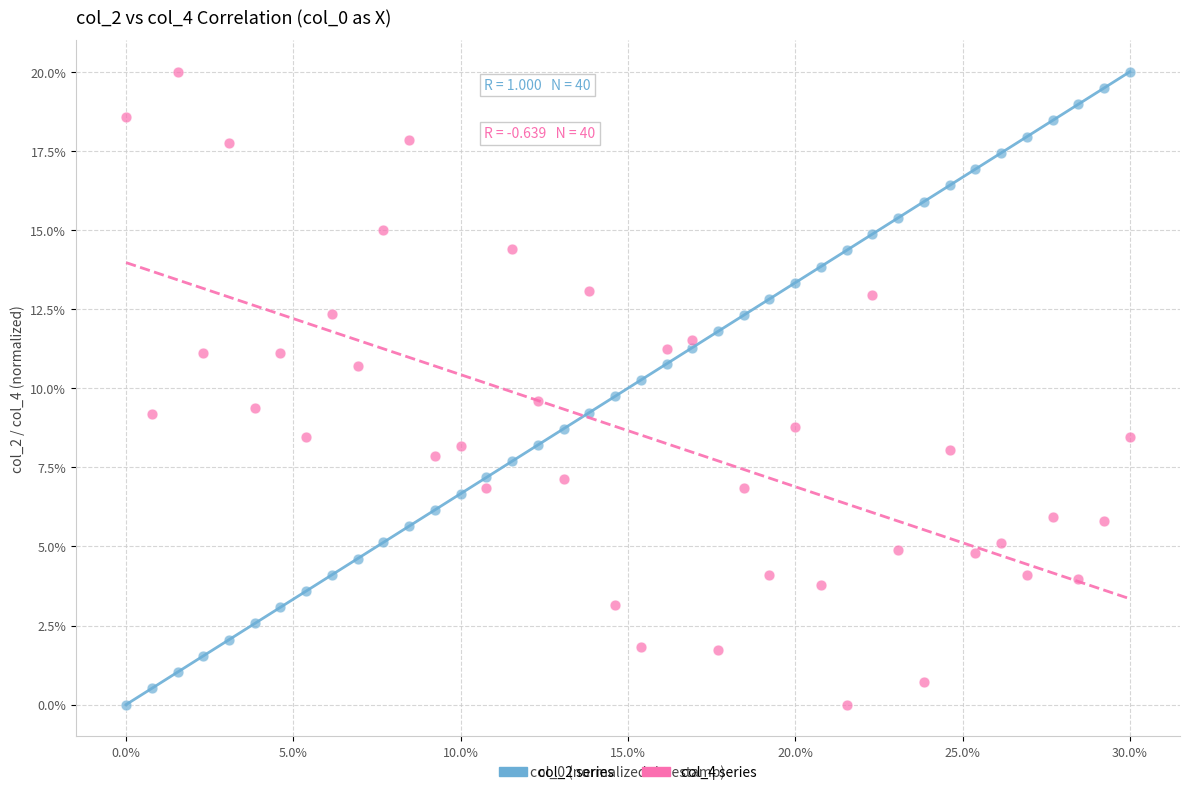

Across all data points, what is the range of X values (max minus min)?

1.0